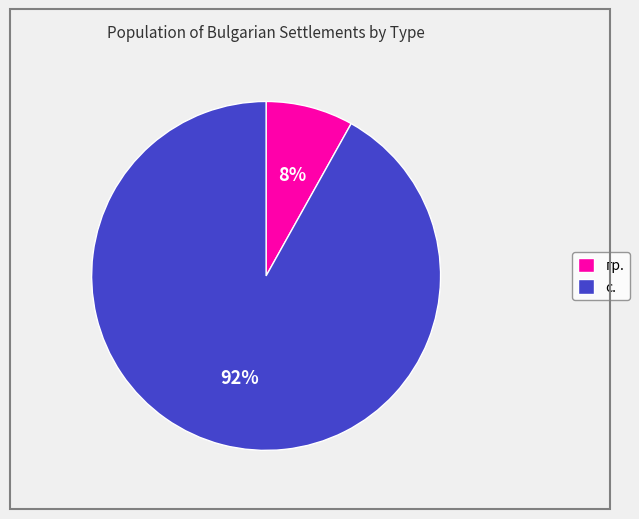

True or false: с. accounts for 92% of the total.

True